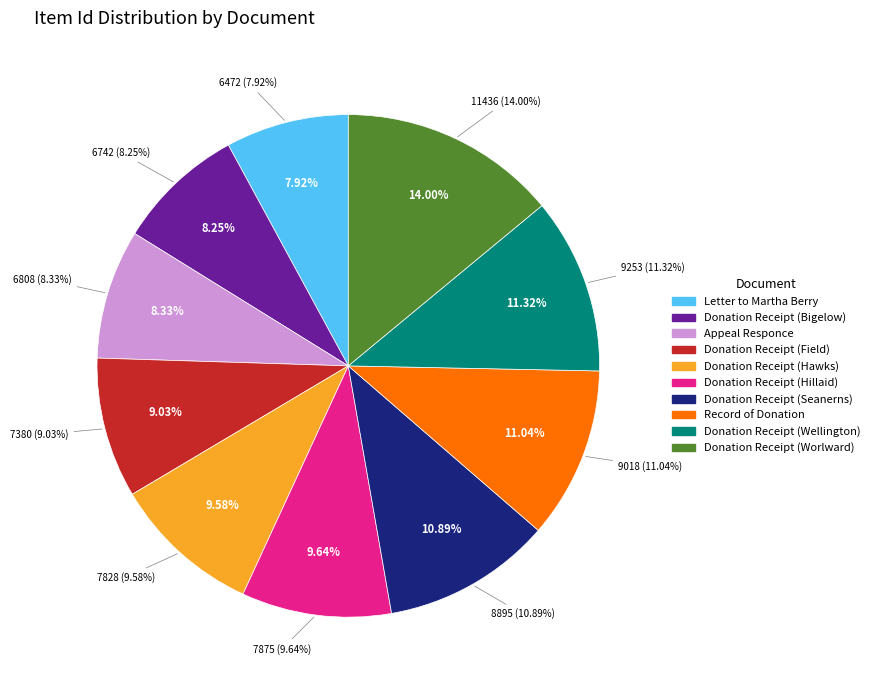

What percentage is the Donation Receipt (Bigelow) slice, to the nearest percent?

8%